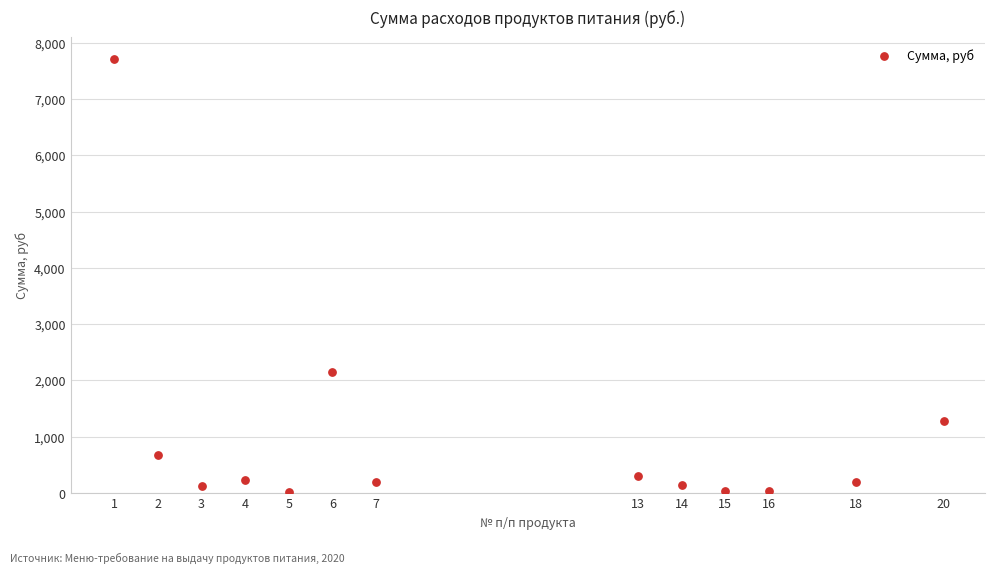

What is the range of Y values (max minus min)?

7705.7